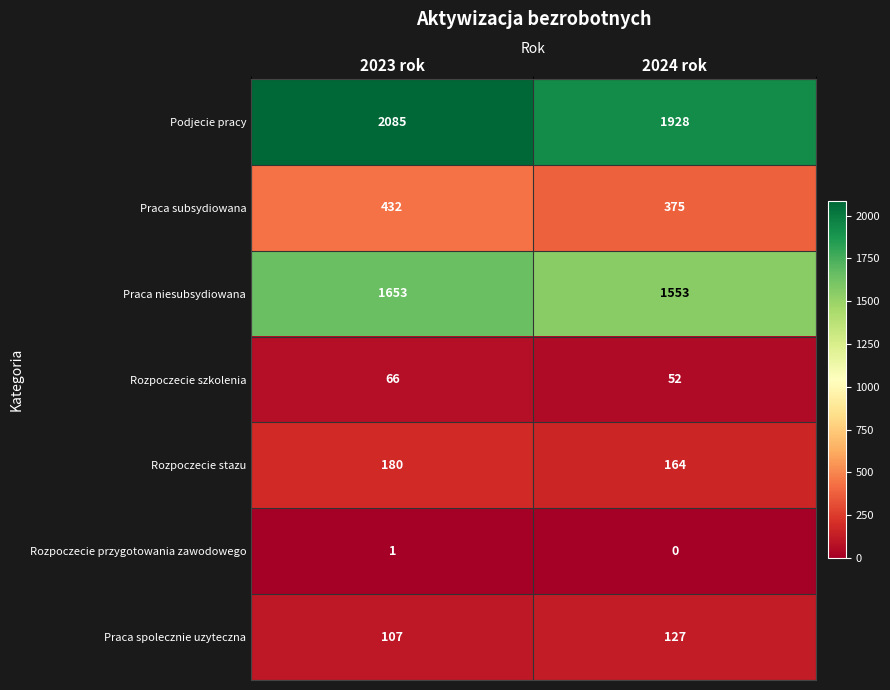

Reading right to left, extract all data points from this chart.

Podjecie pracy: 1928	2085
Praca subsydiowana: 375	432
Praca niesubsydiowana: 1553	1653
Rozpoczecie szkolenia: 52	66
Rozpoczecie stazu: 164	180
Rozpoczecie przygotowania zawodowego: 0	1
Praca spolecznie uzyteczna: 127	107